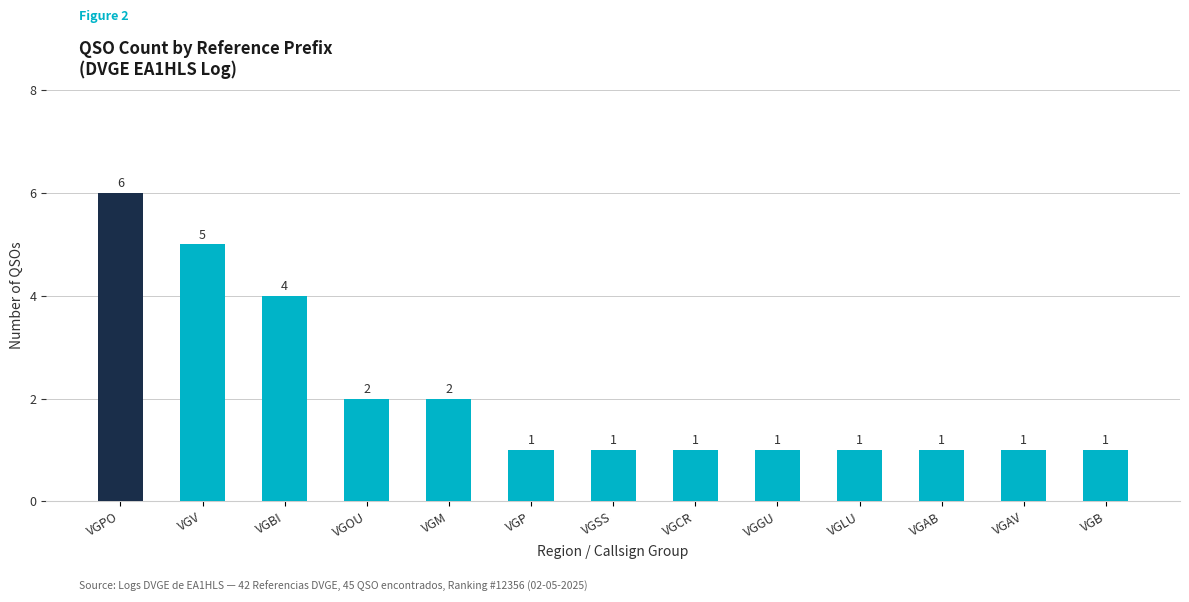

Which has a higher value, VGV or VGSS?

VGV